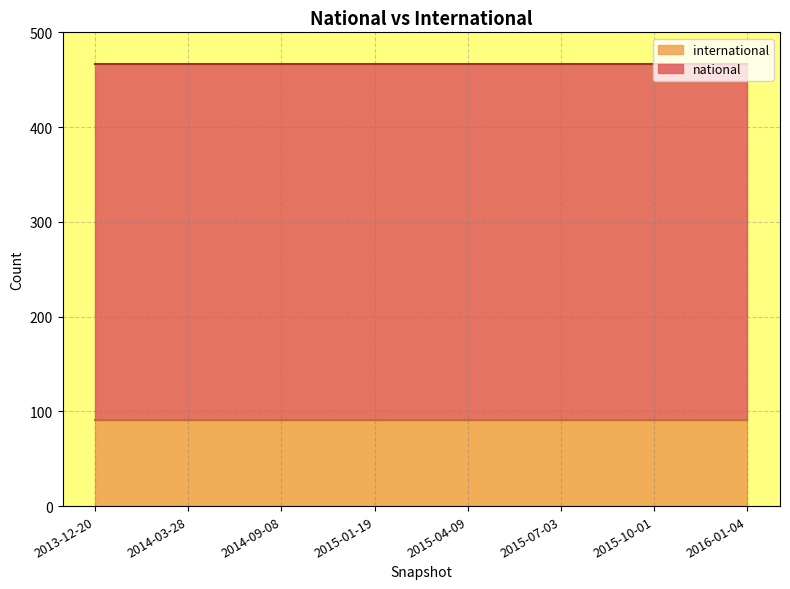

What is the sum of the national values at 2014-09-08 and 2015-07-03?

752